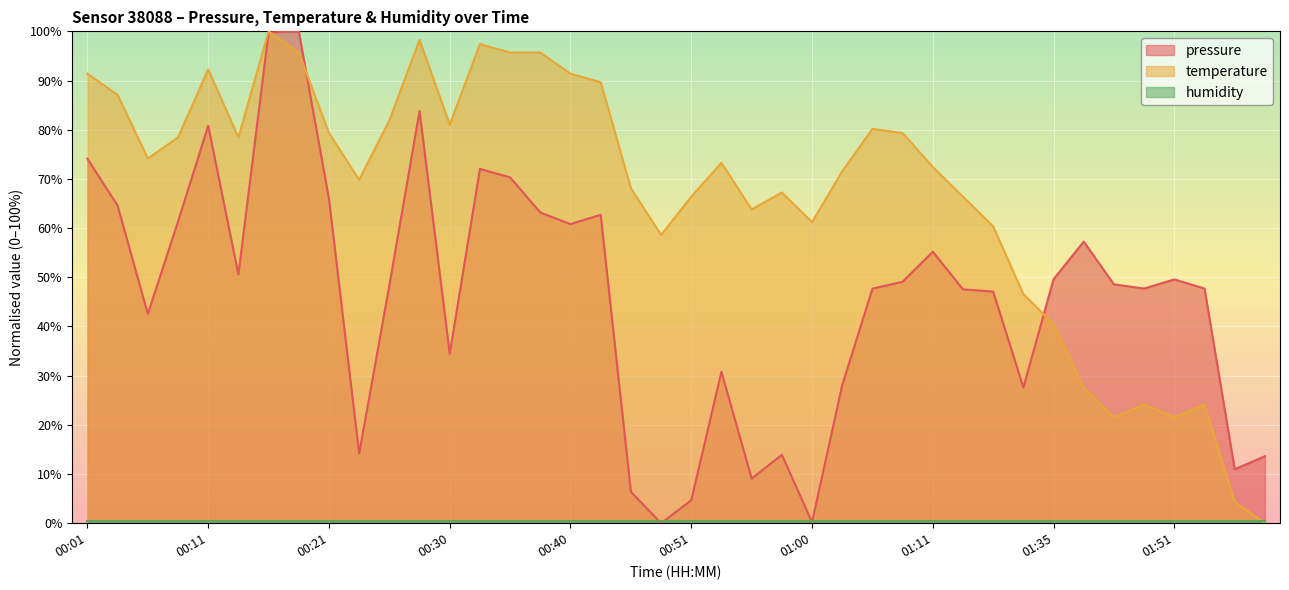

What is the sum of all pressure values?

1841.6